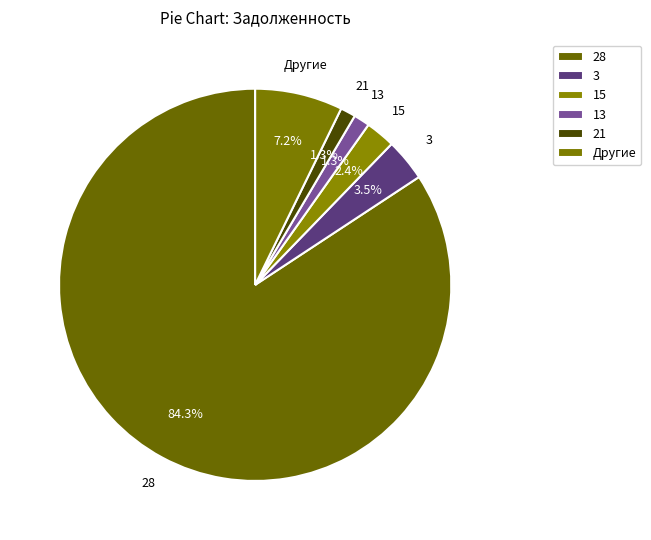

Count the number of slices in the pie.

6